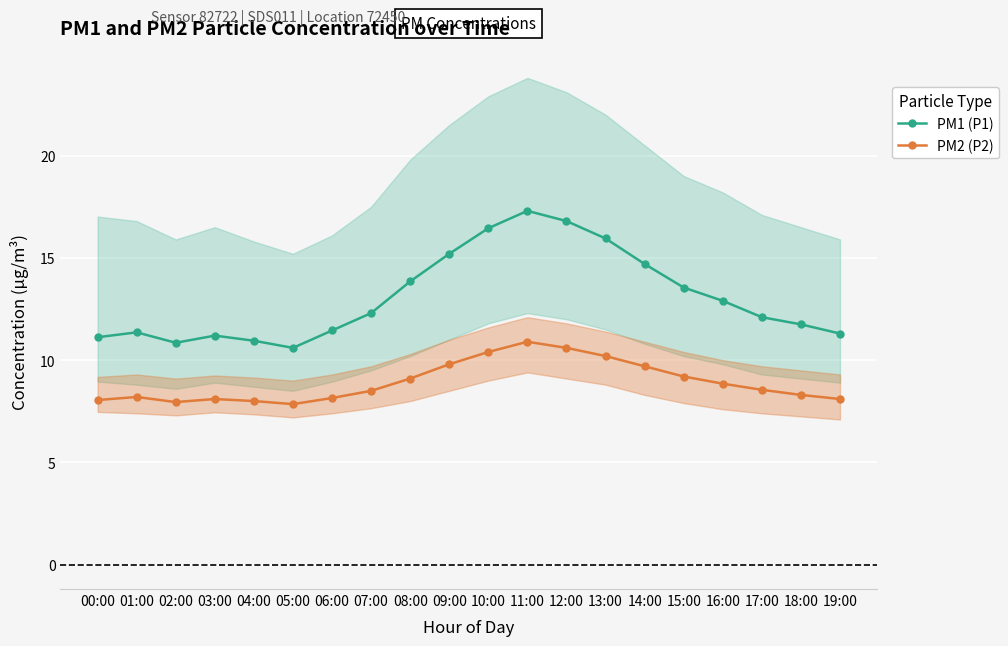

Where is the first local minimum for PM2 (P2)?

02:00